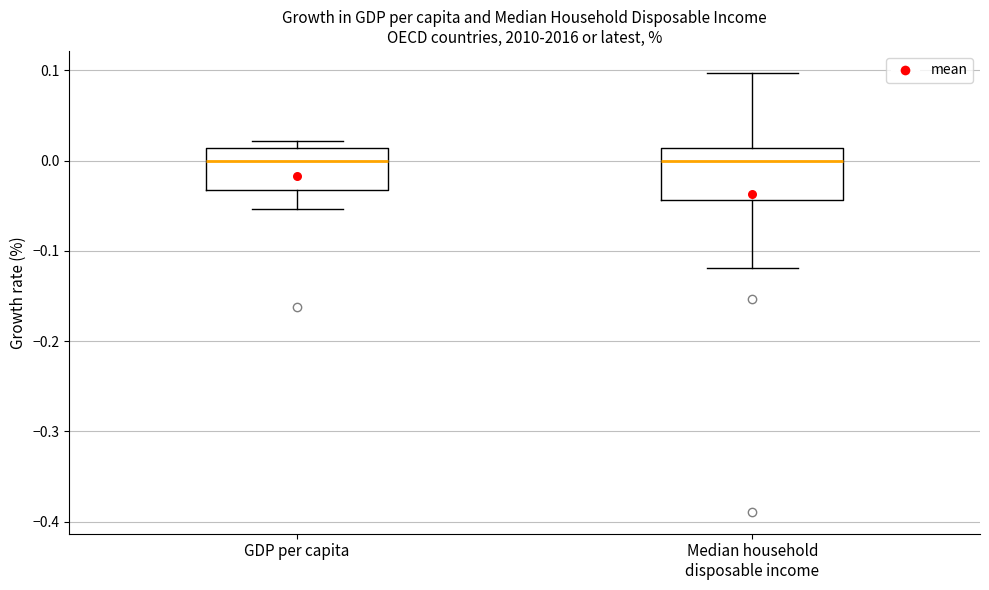

Reading left to right, read every box against the y-axis: the position of its median line, the range the box covers, and the ends of its whiskers. The values are not printed on the chart, so give them approximately, as read against the axis.

GDP per capita: median 0.00, box -0.03 to 0.01, whiskers -0.05 to 0.02
Median household disposable income: median 0.00, box -0.04 to 0.01, whiskers -0.12 to 0.10